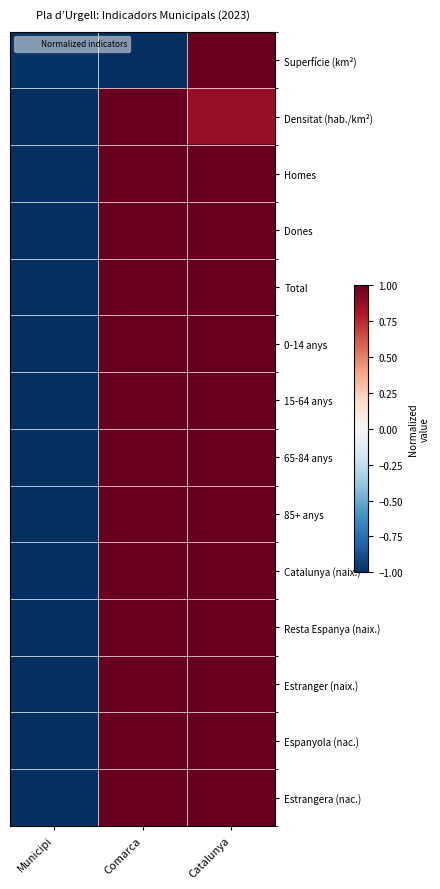

Which has a higher value, Municipi or Catalunya?

Catalunya